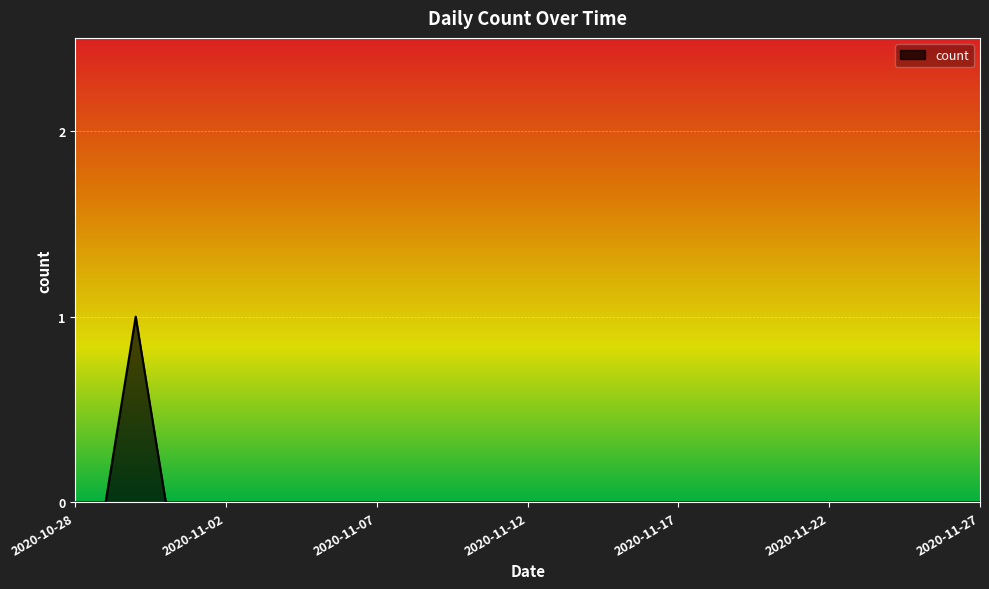

At which label is the value closest to 0?

2020-10-28